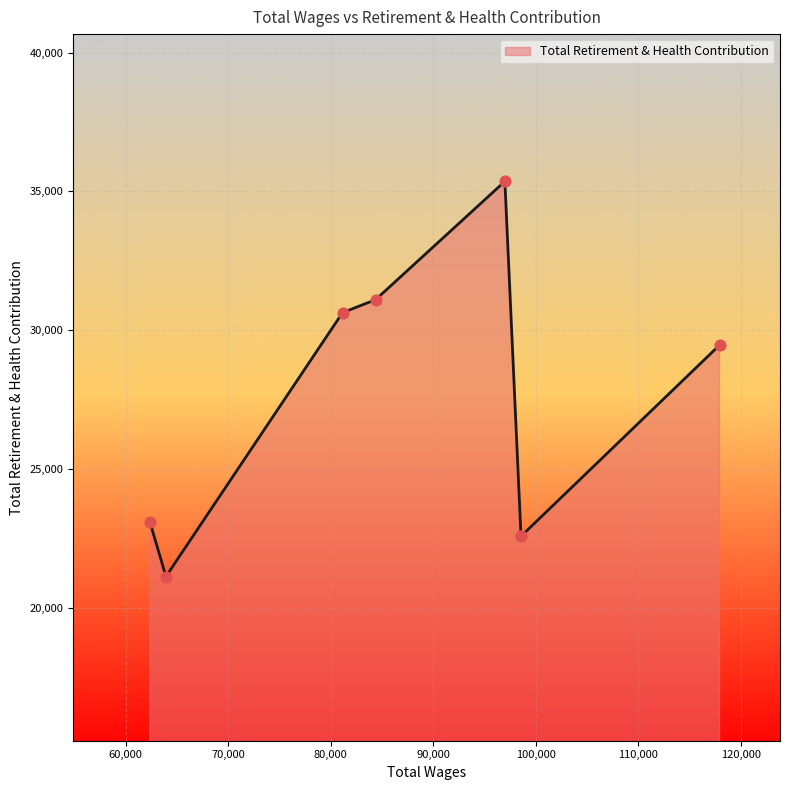

What is the maximum value shown in the chart?

35359